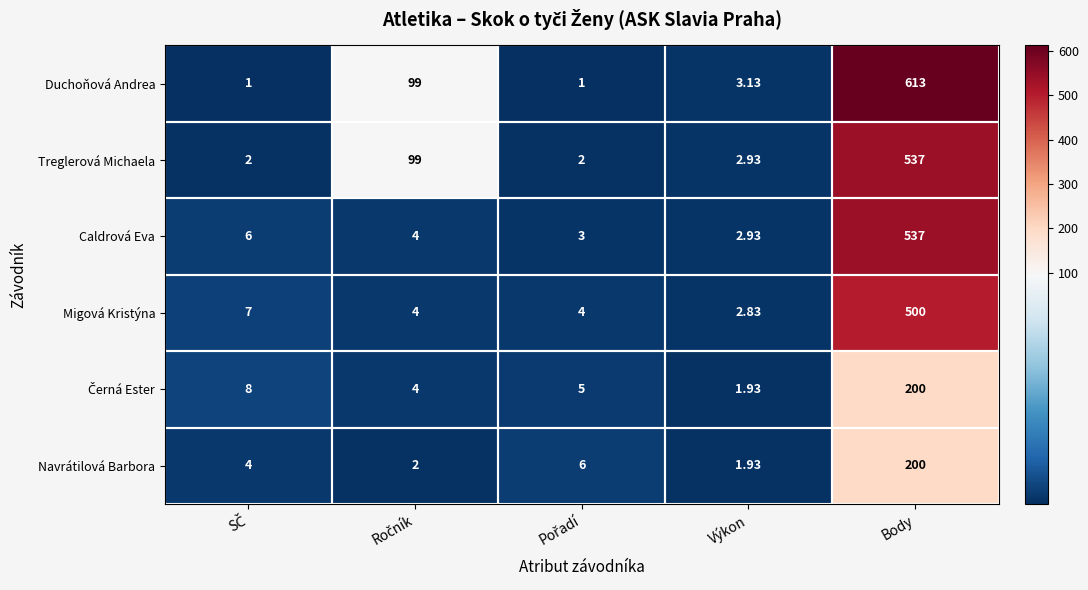

At how many categories does at least one series exceed 222?

1